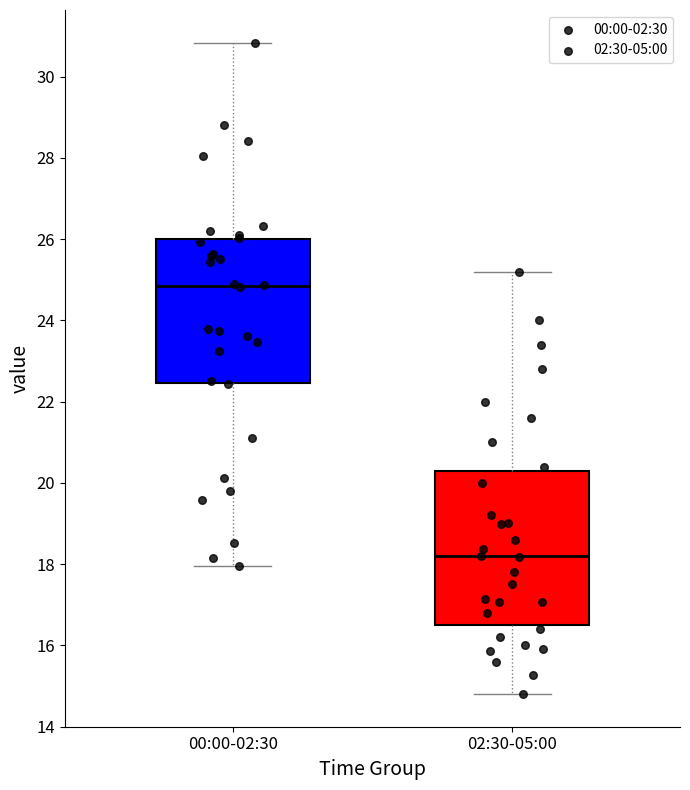

Comparing the boxes themselves (not the whiskers), which one is the tallest?

02:30-05:00